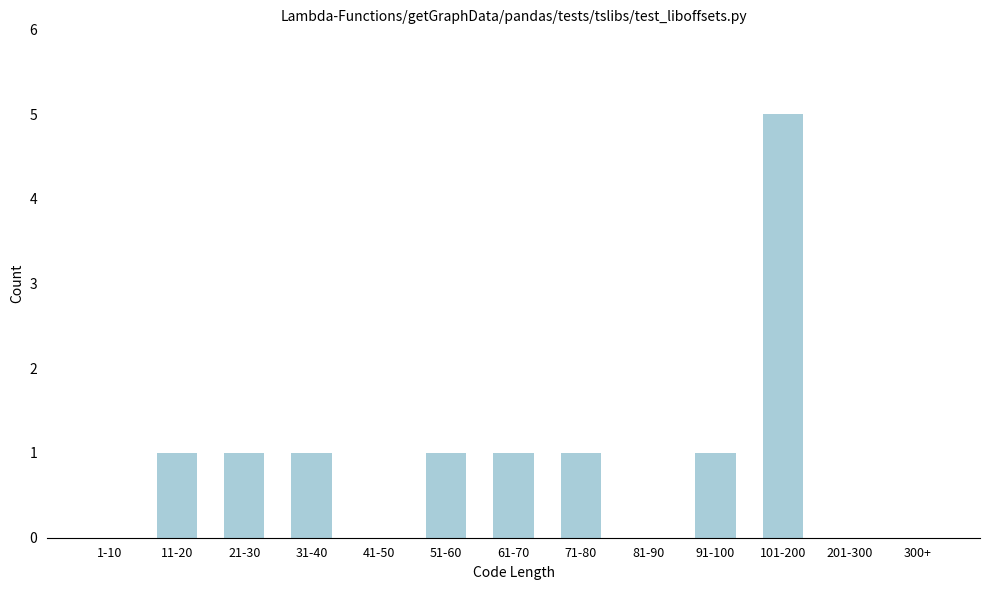

Reading left to right, what are all the values shown in this chart?

1-10=0	11-20=1	21-30=1	31-40=1	41-50=0	51-60=1	61-70=1	71-80=1	81-90=0	91-100=1	101-200=5	201-300=0	300+=0